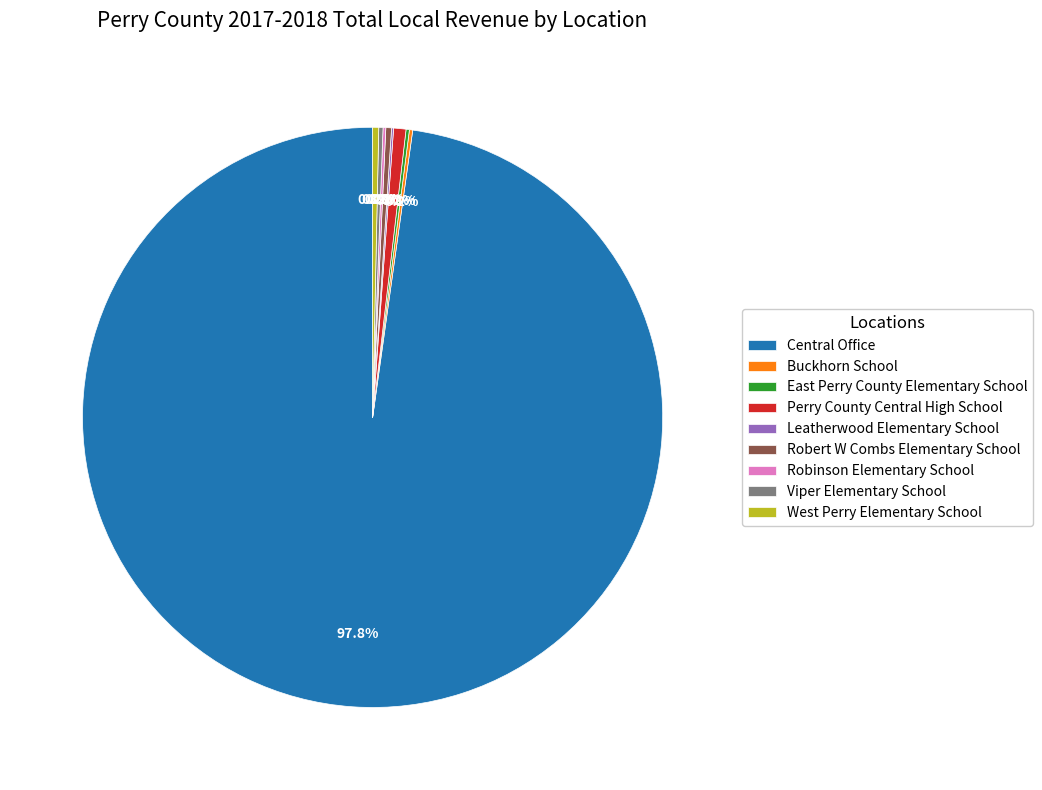

Which category accounts for the majority?

Central Office